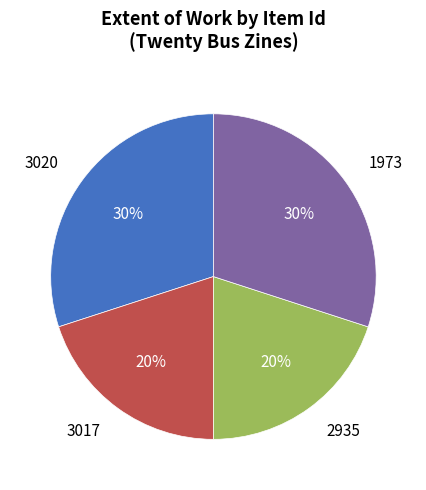

To the nearest percent, what portion does 1973 represent?

30%